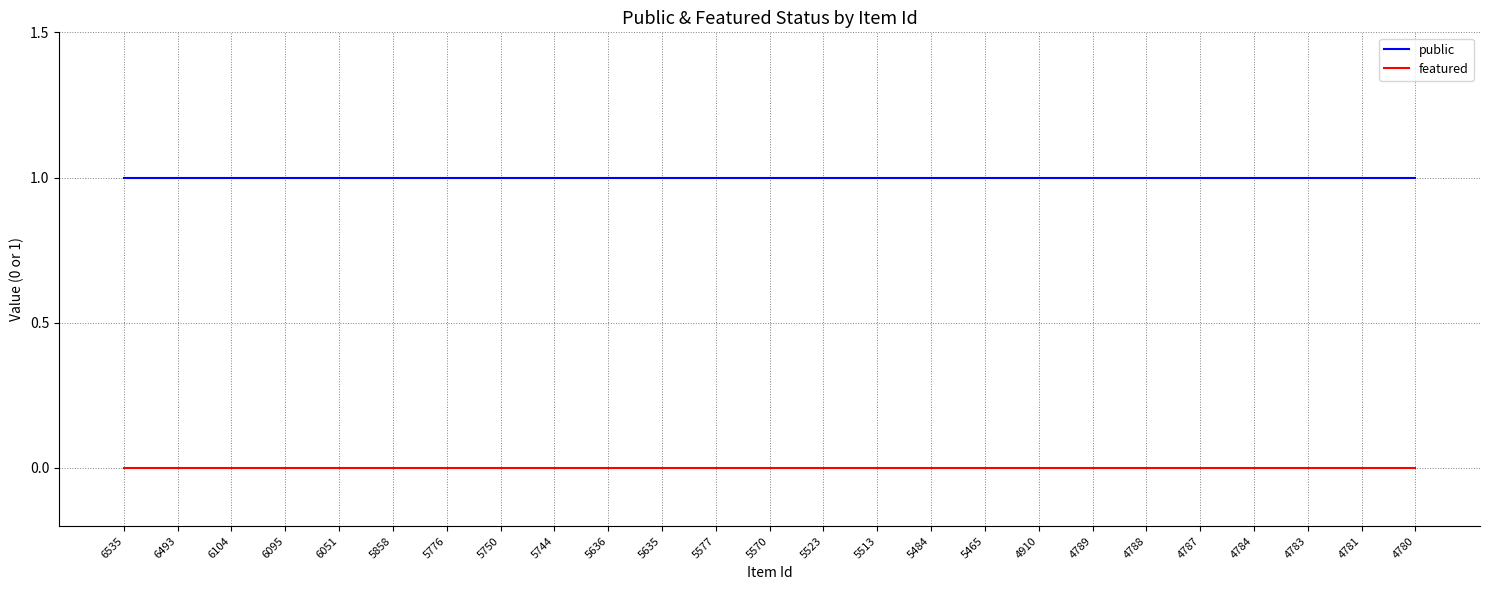

Rank the series at 4780 from highest to lowest value.

public, featured